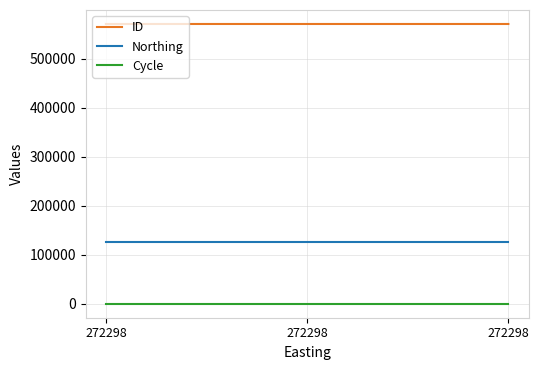

Which series has the largest range (max minus min)?

ID